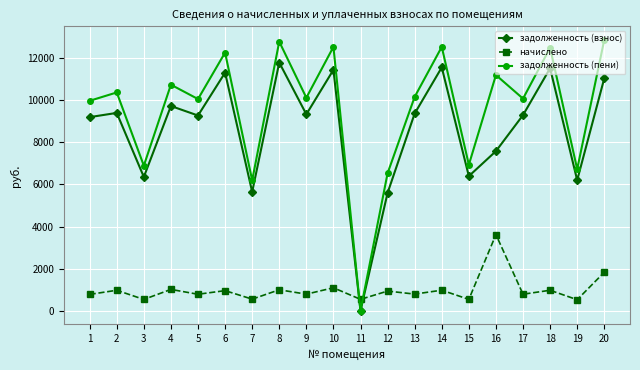

Between 4 and 20, which series saw the biggest shift?

задолженность (пени)